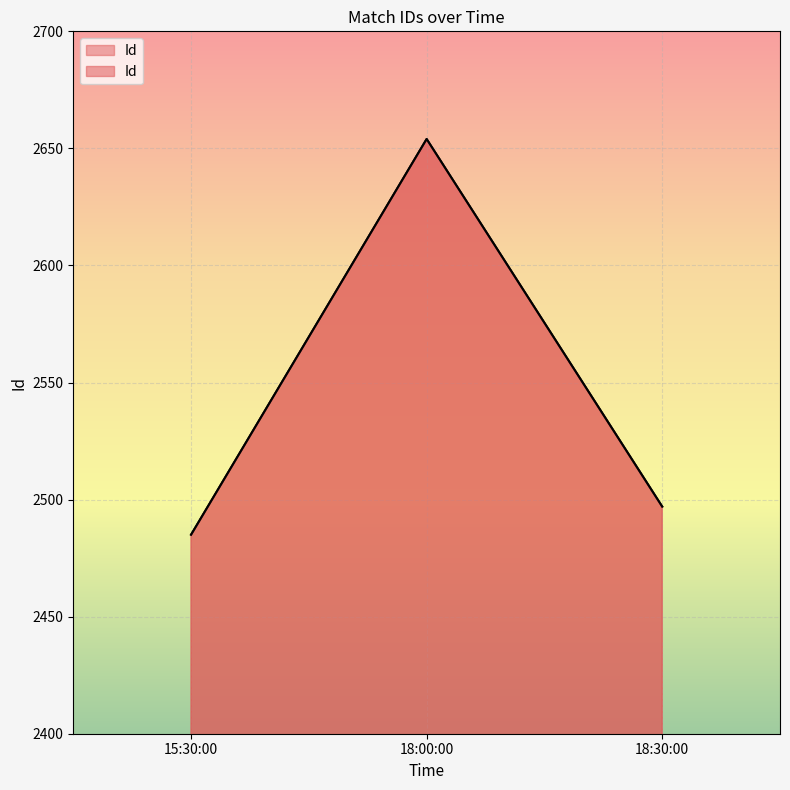

Reading left to right, extract all data points from this chart.

2485	2654	2497